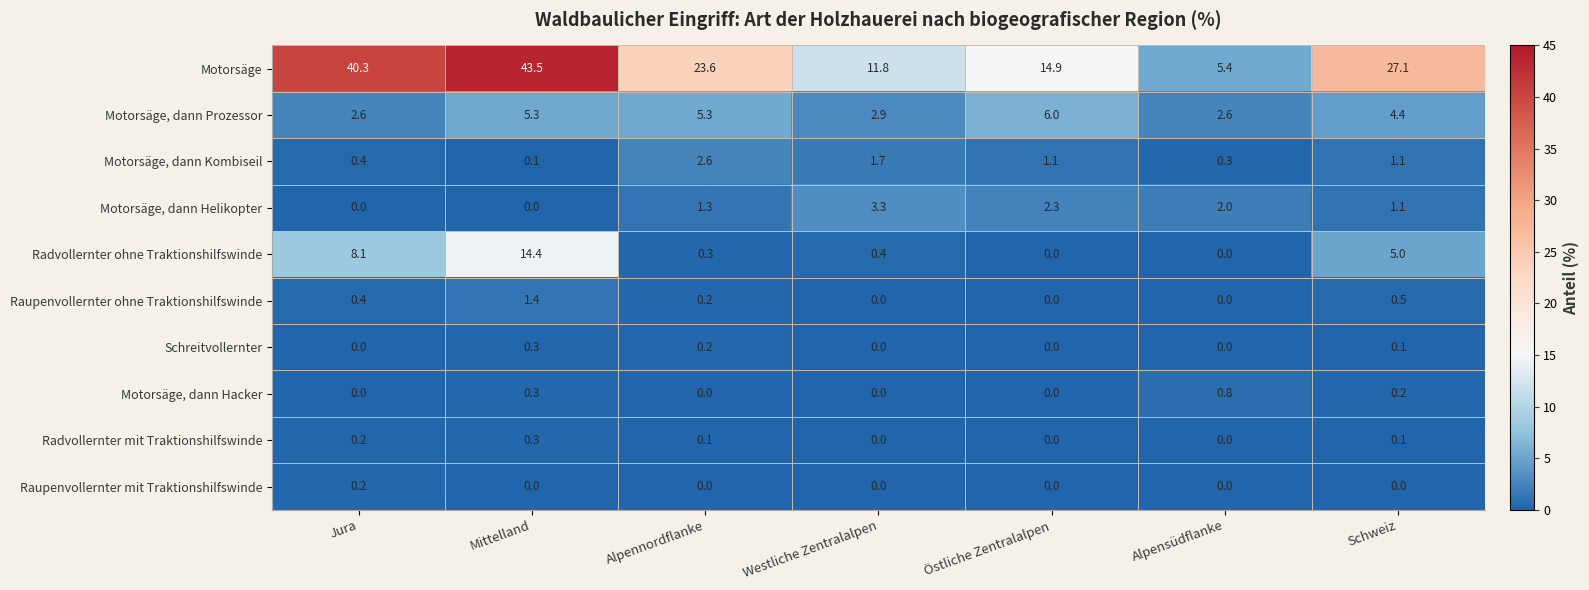

Count the number of data series in this chart.

10